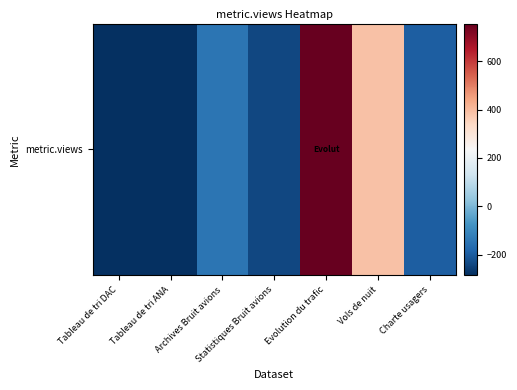

Is it true that the value at Evolution du trafic is 755.1?

True